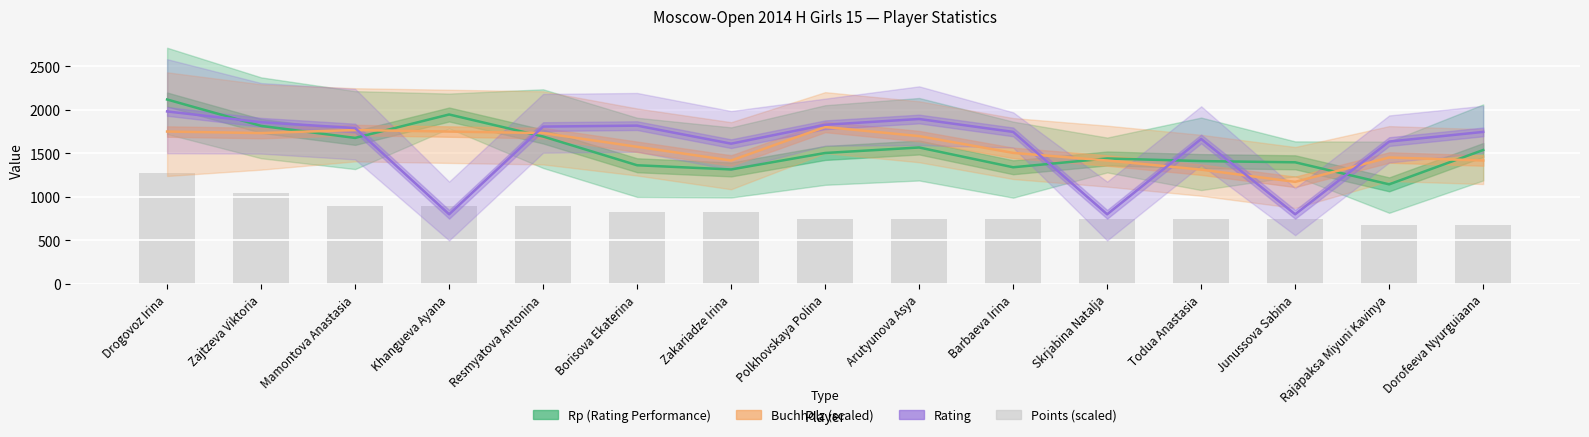

What is the maximum value shown in the chart?

2118.0